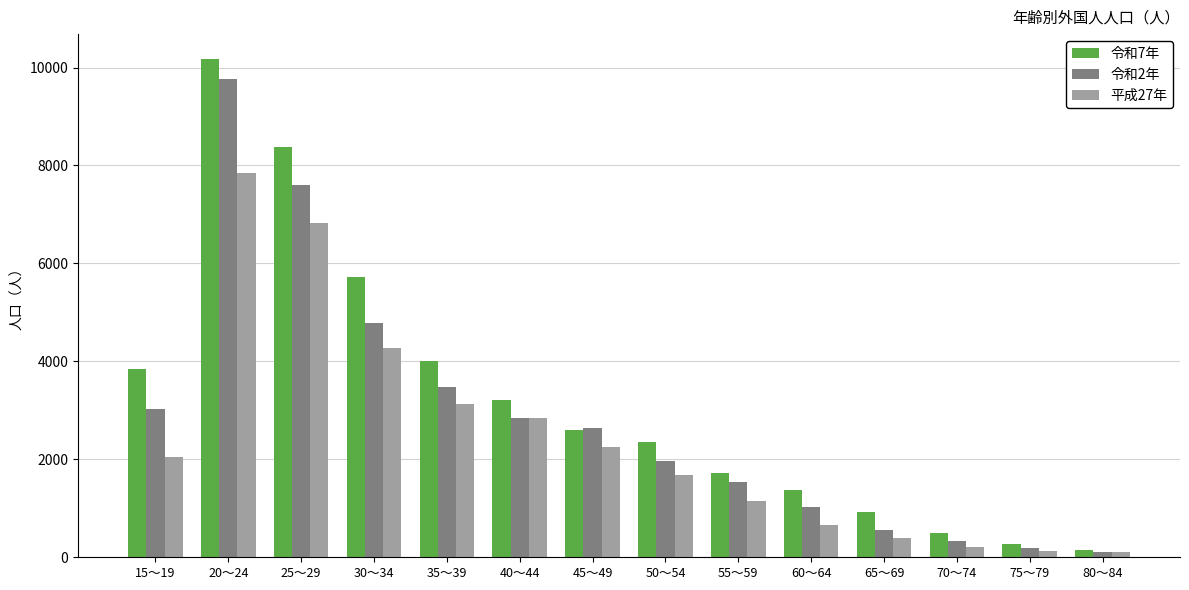

What is the smallest value displayed?

101